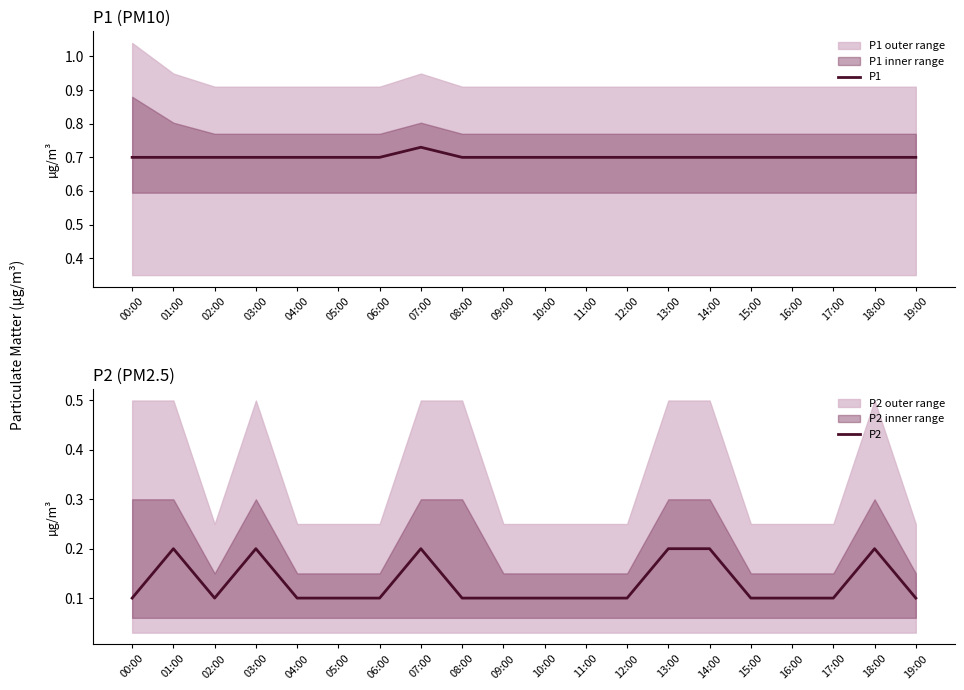

Is it true that P2 equals 0.0 at 11:00?

False